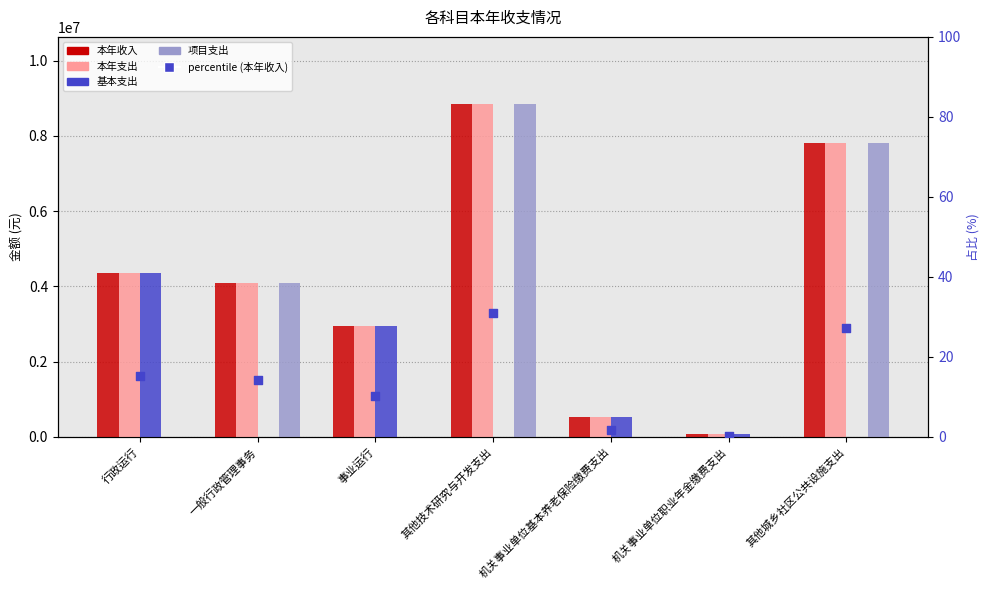

What is the total value across all series at 其他技术研究与开发支出?

26575699.6